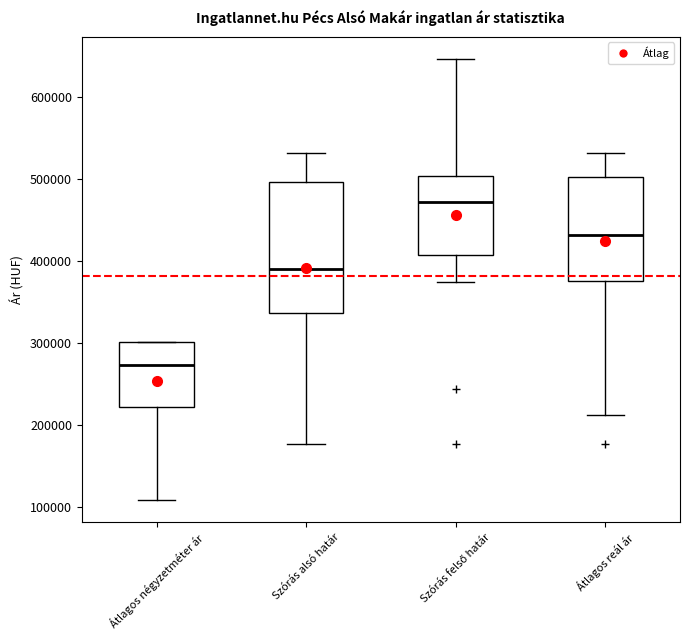

Comparing the boxes themselves (not the whiskers), which one is the tallest?

Szórás alsó határ